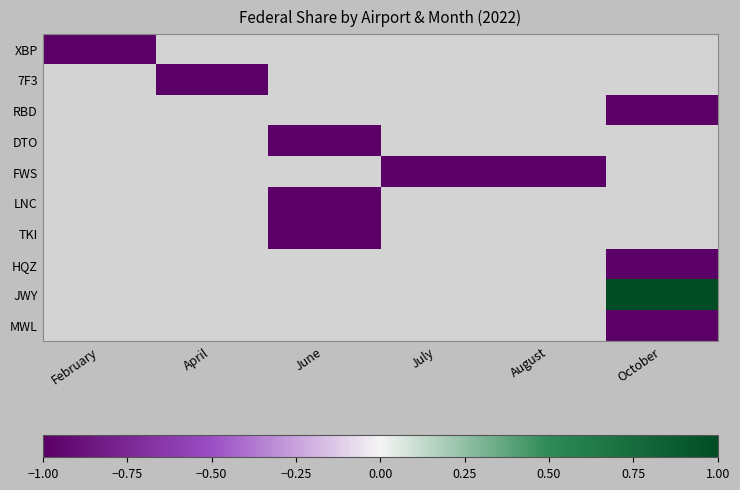

The value of MWL at October is -1.0. True or false?

True